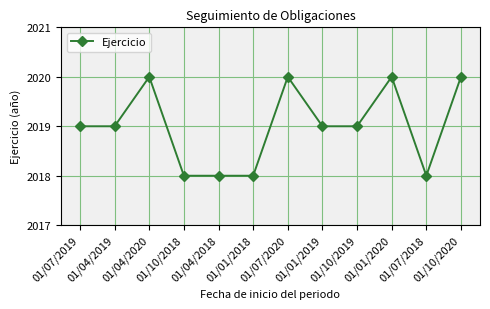

What is the greatest value displayed?

2020